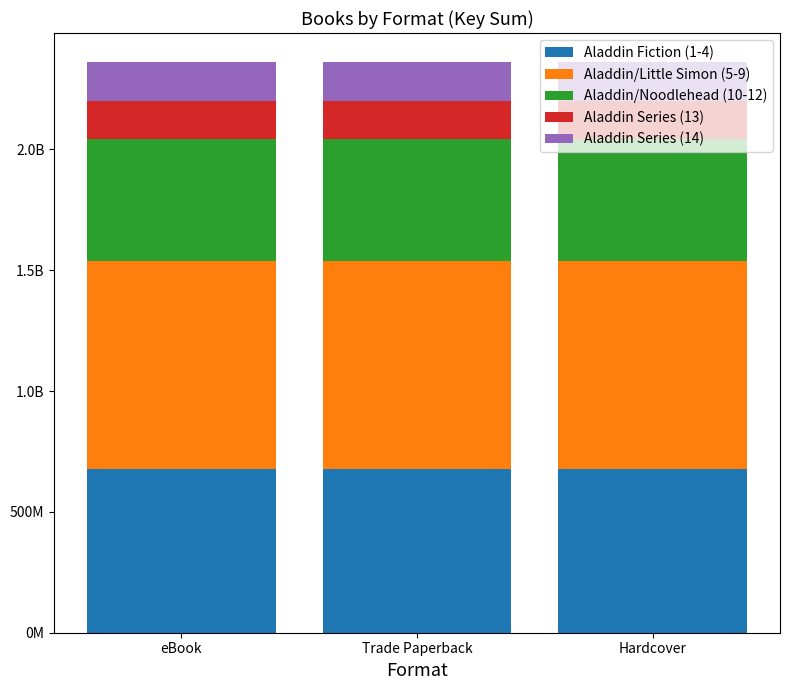

At how many categories does at least one series exceed 663515497?

3